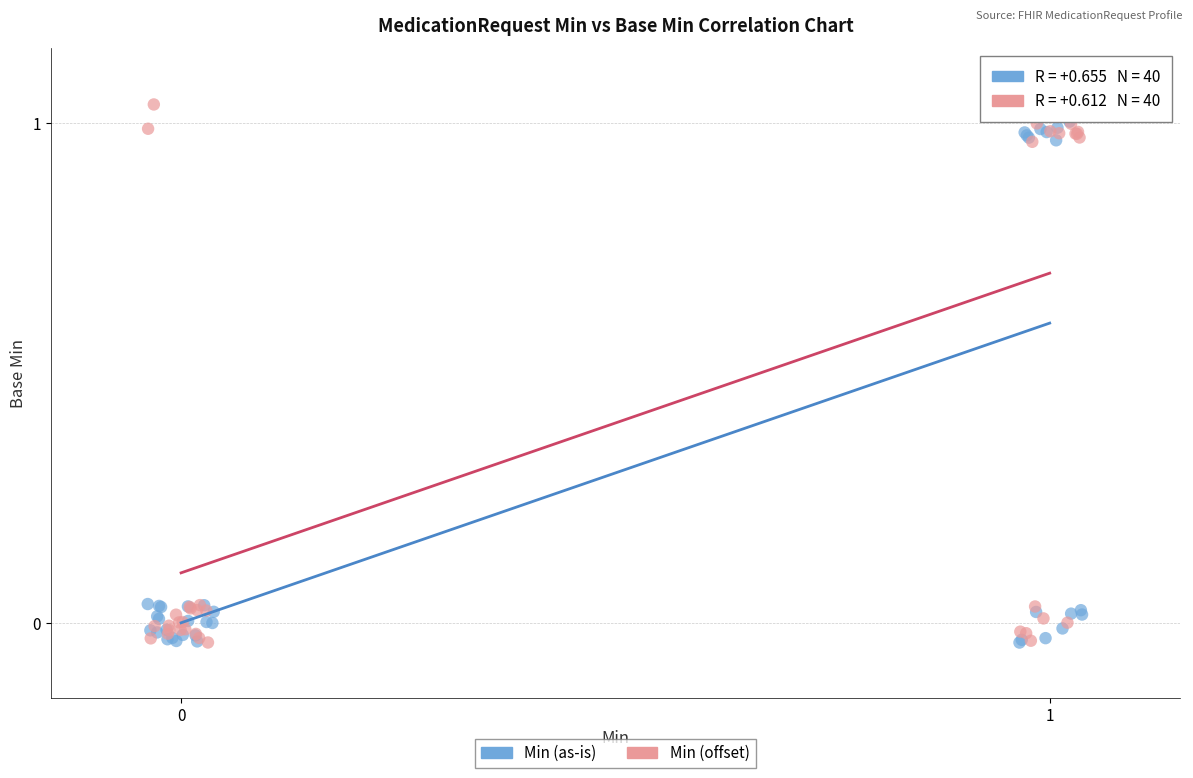

What are all the series names shown in the legend?

Min (as-is), Min (offset)